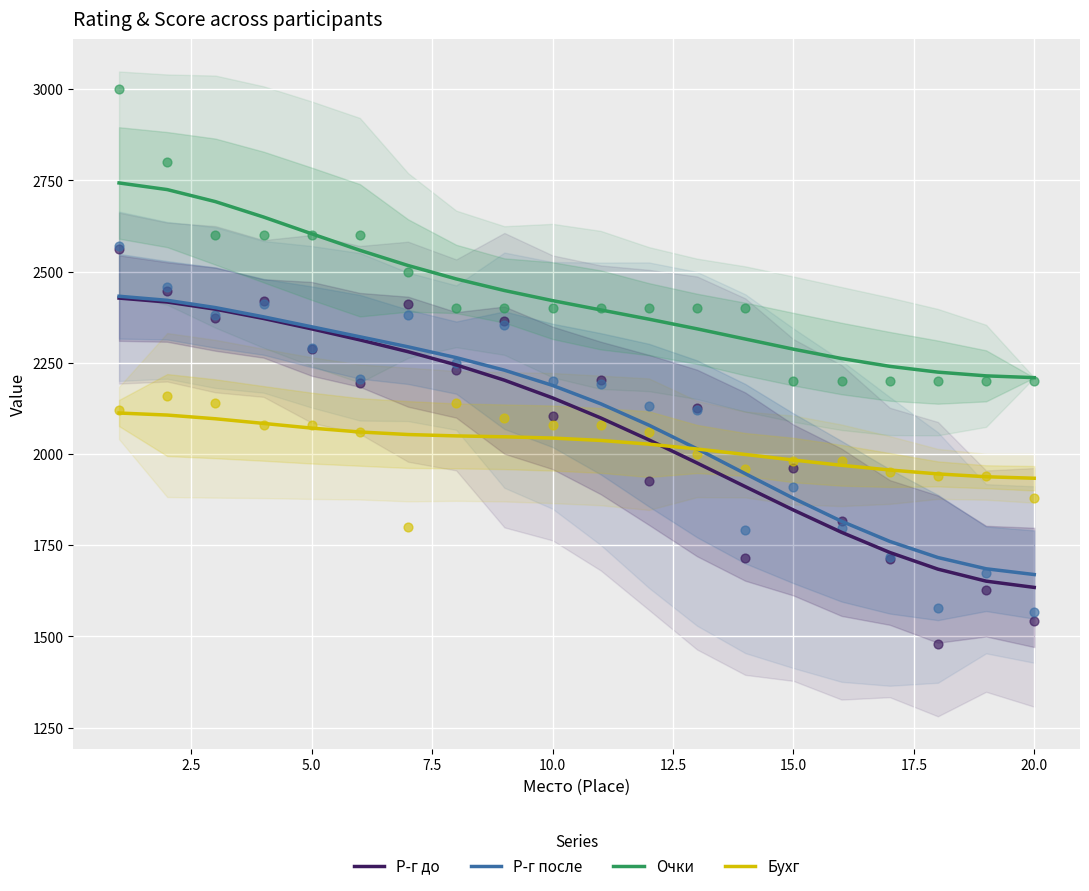

Which series reaches the maximum Y coordinate?

Очки